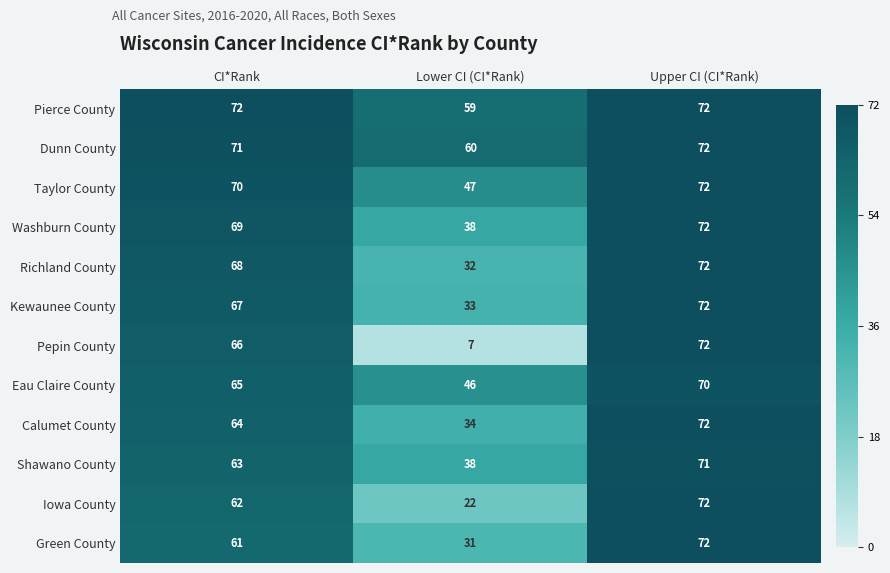

The value of Eau Claire County at Upper CI (CI*Rank) is 70. True or false?

True